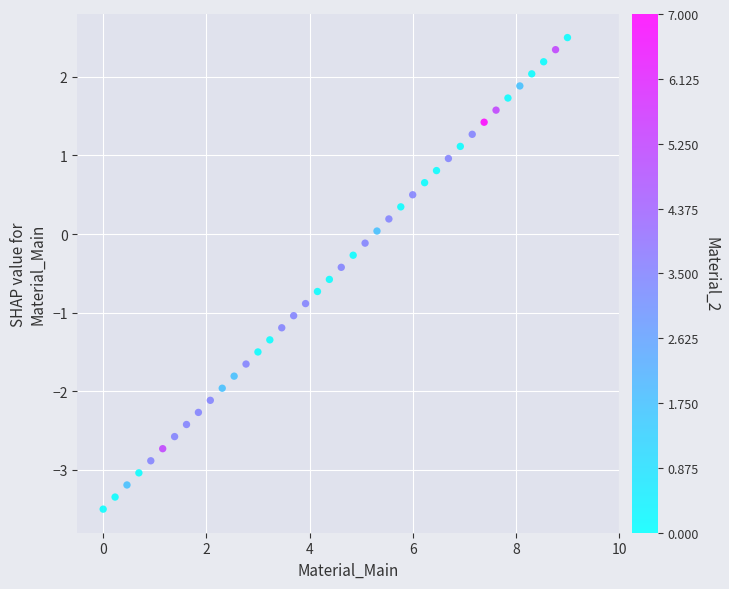

What is the range of X values (max minus min)?

9.0